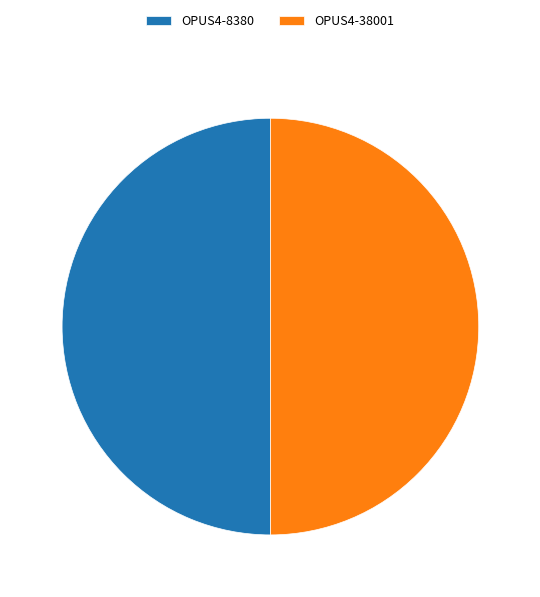

Do OPUS4-8380 and OPUS4-38001 together represent more than half of the pie?

Yes